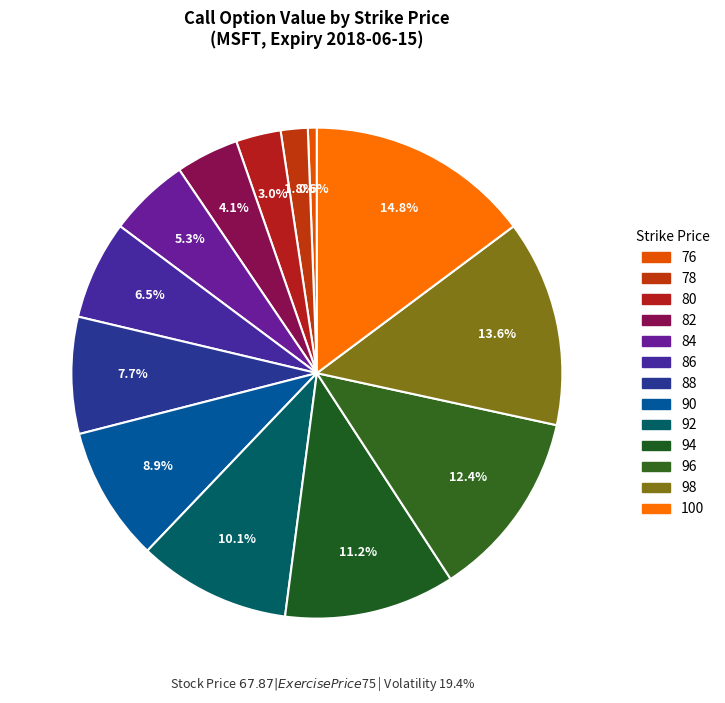

Is there a majority slice in this chart?

No